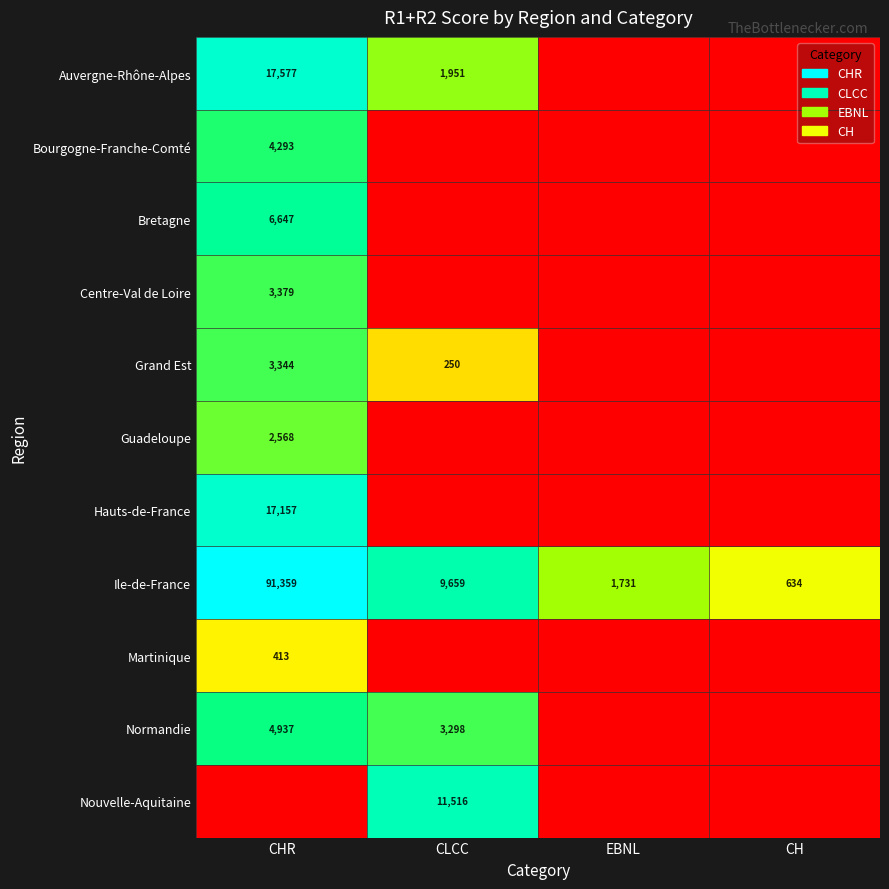

Is it true that Bourgogne-Franche-Comté equals 5680 at CHR?

False